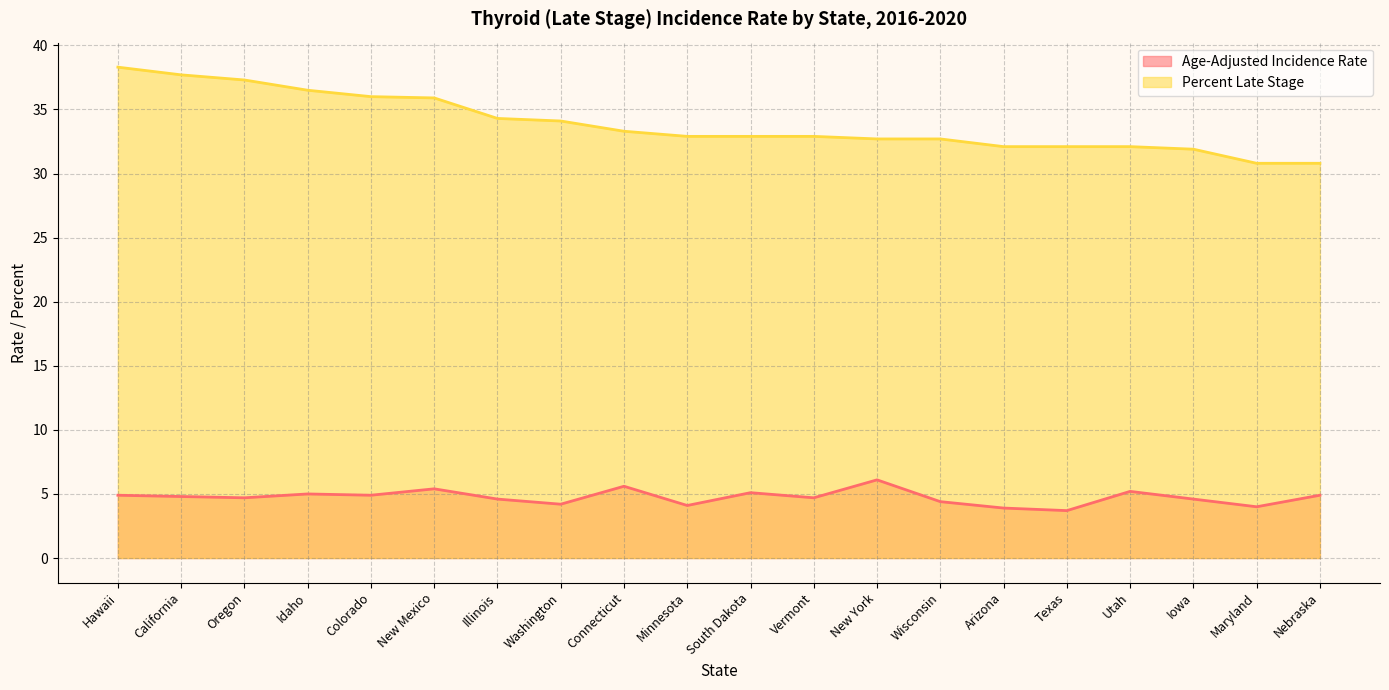

Reading left to right, transcribe all the data shown in this chart.

Age-Adjusted Incidence Rate: Hawaii=4.9	California=4.8	Oregon=4.7	Idaho=5.0	Colorado=4.9	New Mexico=5.4	Illinois=4.6	Washington=4.2	Connecticut=5.6	Minnesota=4.1	South Dakota=5.1	Vermont=4.7	New York=6.1	Wisconsin=4.4	Arizona=3.9	Texas=3.7	Utah=5.2	Iowa=4.6	Maryland=4.0	Nebraska=4.9
Percent Late Stage: Hawaii=38.3	California=37.7	Oregon=37.3	Idaho=36.5	Colorado=36.0	New Mexico=35.9	Illinois=34.3	Washington=34.1	Connecticut=33.3	Minnesota=32.9	South Dakota=32.9	Vermont=32.9	New York=32.7	Wisconsin=32.7	Arizona=32.1	Texas=32.1	Utah=32.1	Iowa=31.9	Maryland=30.8	Nebraska=30.8